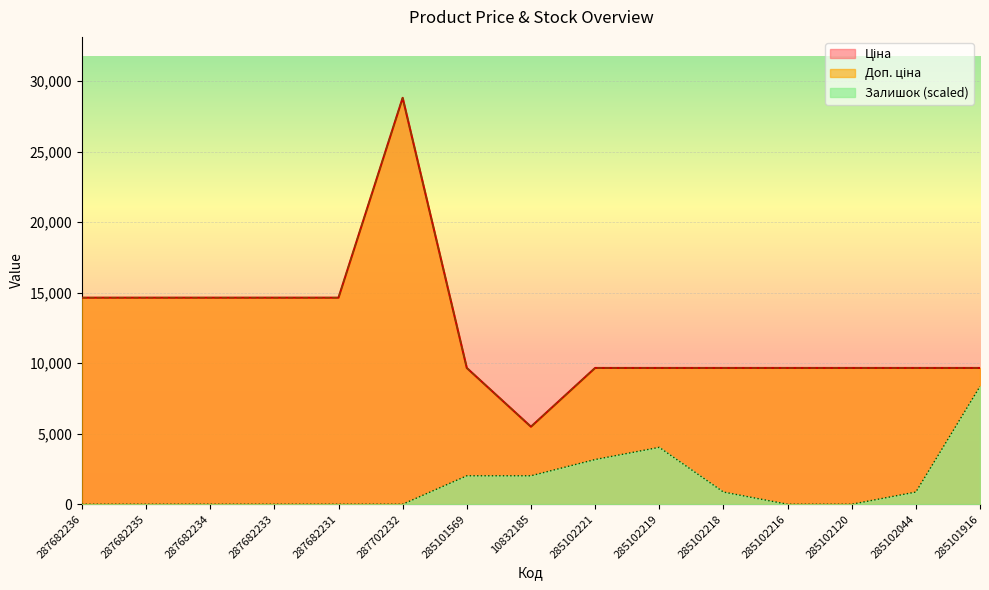

What is the difference between the maximum and minimum values in the Доп. ціна series?

23324.5